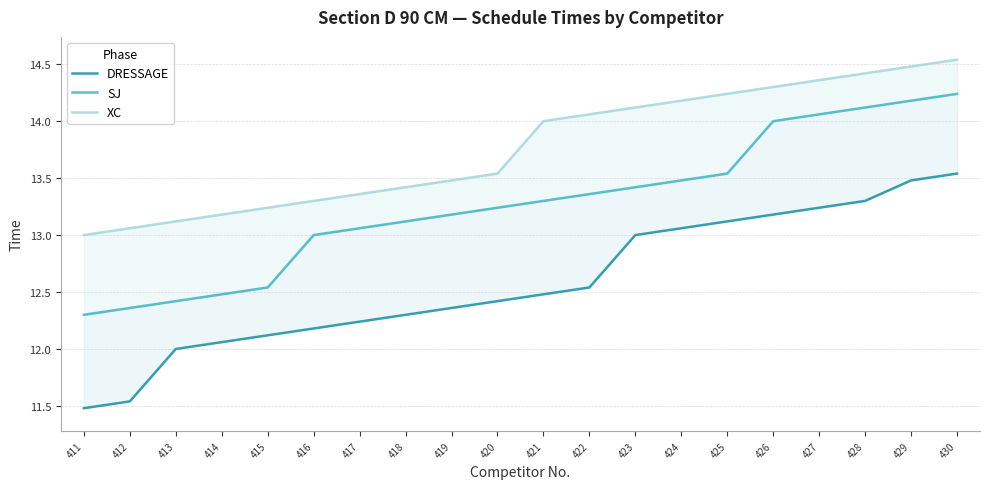

List the series in order of their peak value, lowest first.

DRESSAGE, SJ, XC